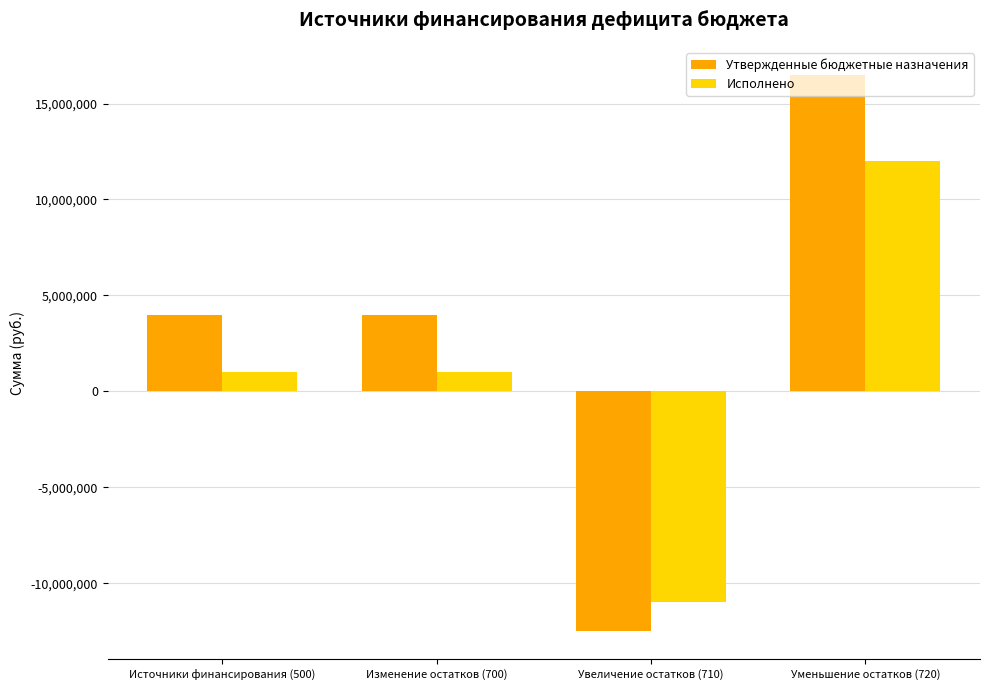

Reading left to right, list all the values displayed in this chart.

Утвержденные бюджетные назначения: 4000490.2	4000490.2	-12503480.0	16503970.2
Исполнено: 1030073.5	1030073.5	-10978179.9	12008253.4